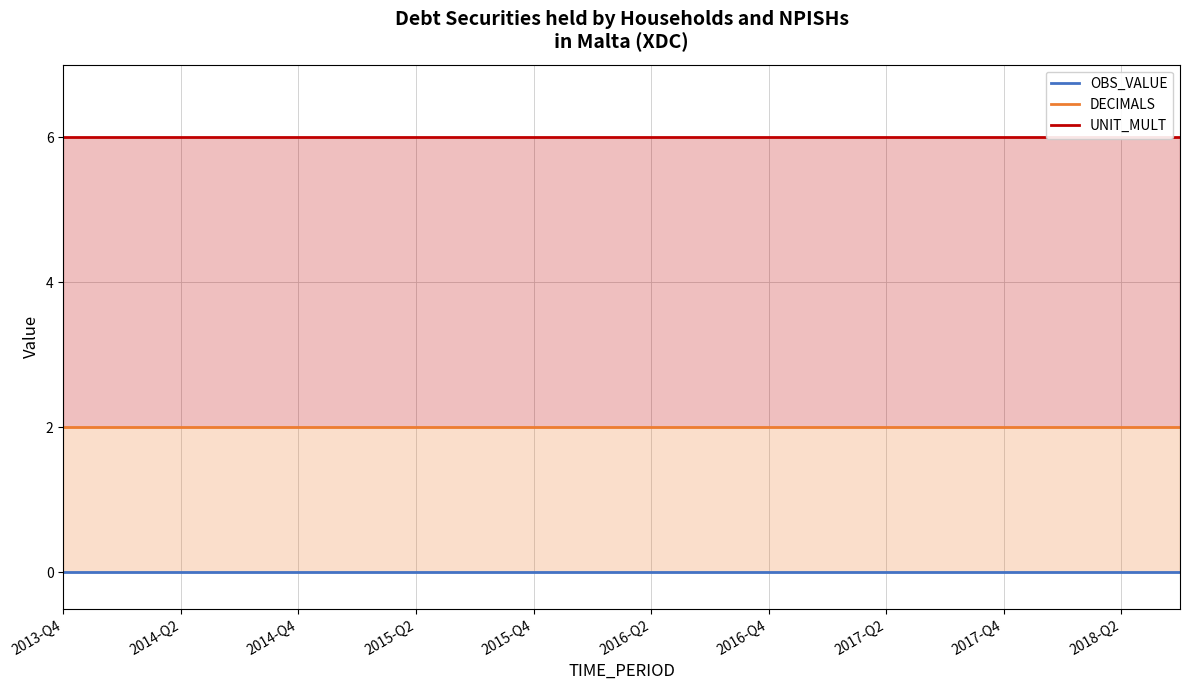

List the series in order of their peak value, lowest first.

OBS_VALUE, DECIMALS, UNIT_MULT